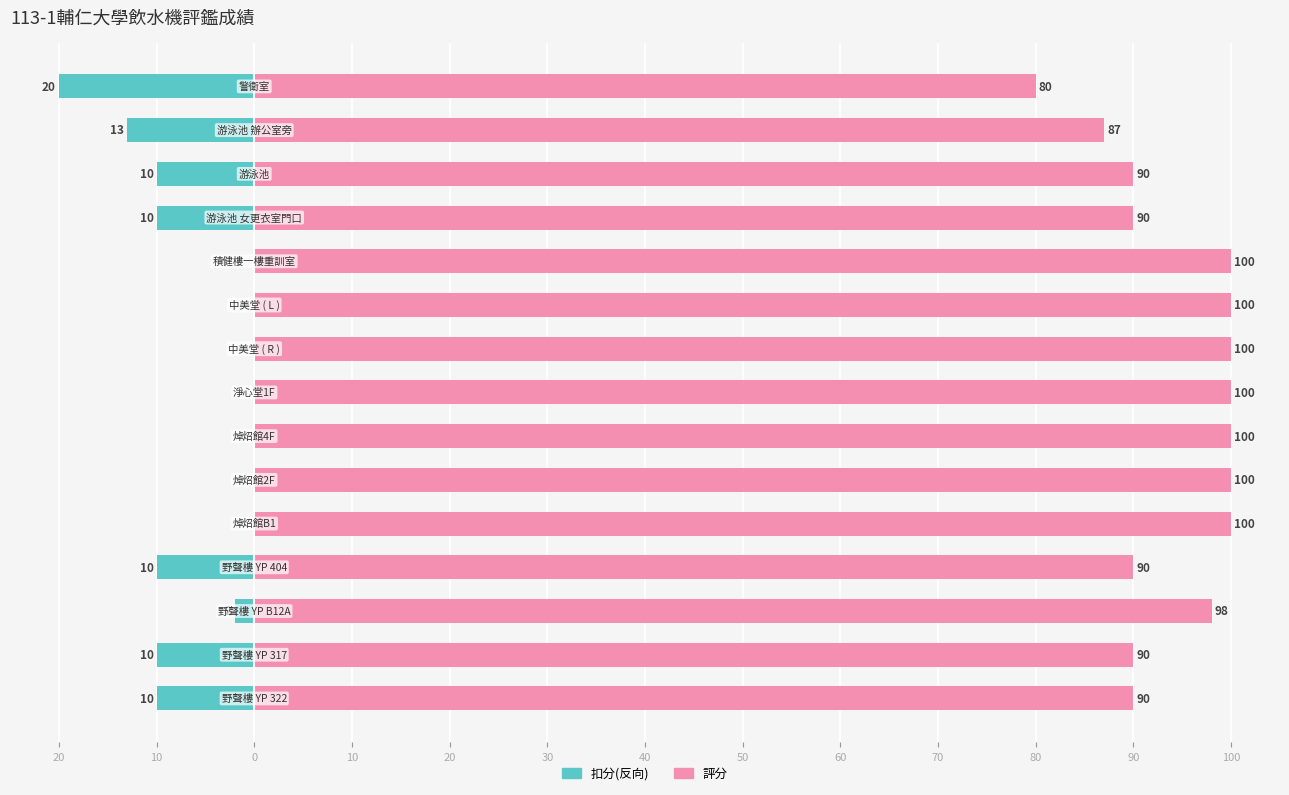

List the series in order of their overall mean, lowest first.

反向評分(扣分), 評分